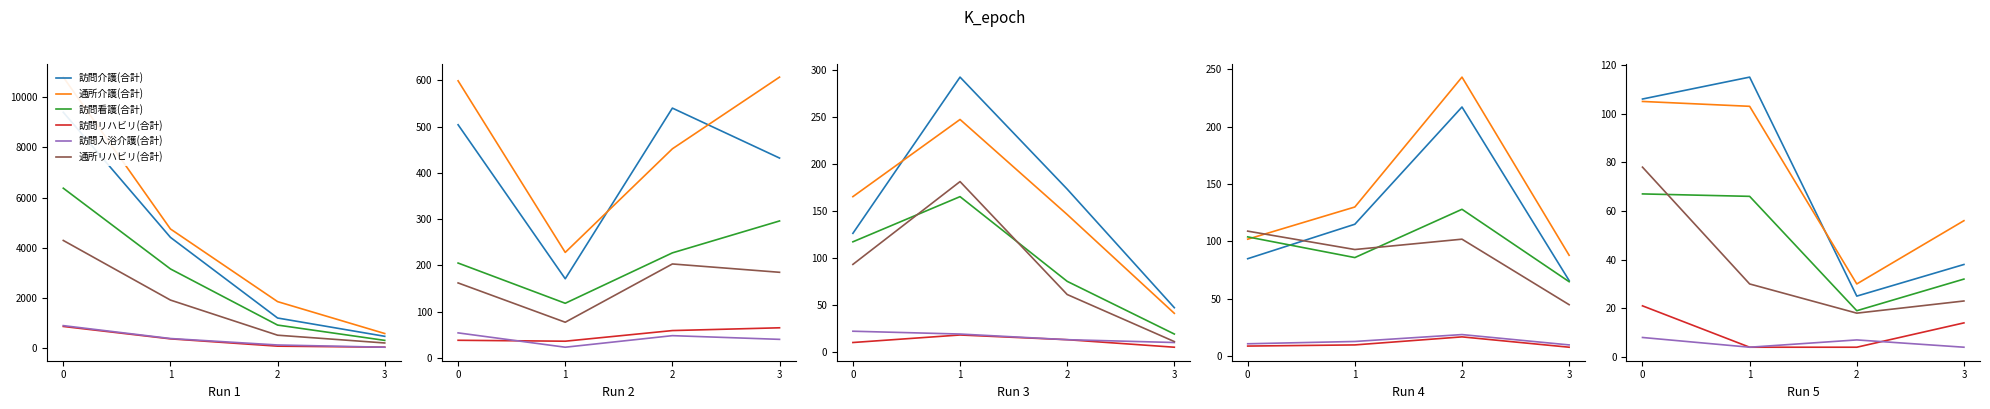

True or false: 通所介護(合計) and 訪問リハビリ(合計) intersect in this chart.

False